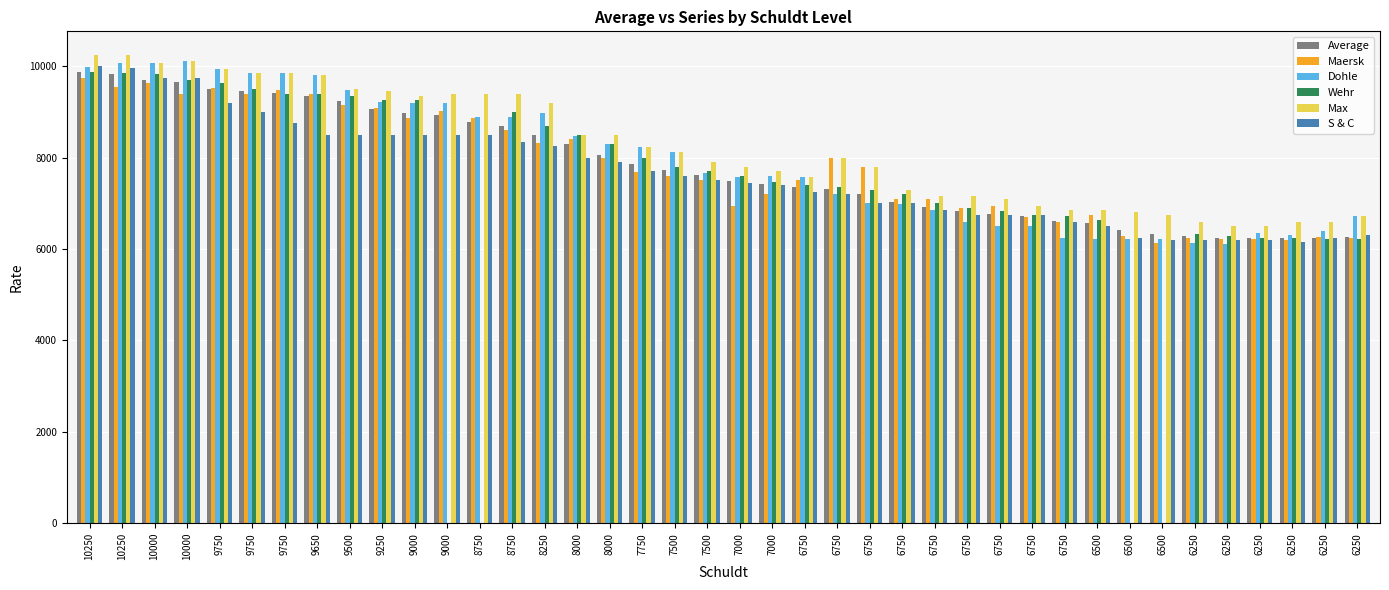

Reading left to right, transcribe all the data shown in this chart.

Average: 10250=9862	10250=9833	10000=9694	10000=9643	9750=9502	9750=9461	9750=9413	9650=9347	9500=9249	9250=9070	9000=8965	9000=8924	8750=8772	8750=8699	8250=8500	8000=8305	8000=8049	7750=7858	7500=7725	7500=7611	7000=7482	7000=7412	6750=7355	6750=7313	6750=7194	6750=7035	6750=6924	6750=6829	6750=6773	6750=6721	6750=6621	6500=6573	6500=6424	6500=6336	6250=6275	6250=6250	6250=6242	6250=6237	6250=6249	6250=6270
Maersk: 10250=9752	10250=9541	10000=9633	10000=9389	9750=9512	9750=9400	9750=9483	9650=9400	9500=9150	9250=9080	9000=8857	9000=9012	8750=8875	8750=8593	8250=8325	8000=8406	8000=8000	7750=7679	7500=7600	7500=7500	7000=6943	7000=7200	6750=7500	6750=8000	6750=7800	6750=7100	6750=7100	6750=6900	6750=6950	6750=6700	6750=6585	6500=6737	6500=6275	6500=6125	6250=6250	6250=6216	6250=6225	6250=6200	6250=6270	6250=6250
Dohle: 10250=9990	10250=10075	10000=10063	10000=10110	9750=9936	9750=9858	9750=9858	9650=9808	9500=9488	9250=9213	9000=9188	9000=9200	8750=8890	8750=8890	8250=8975	8000=8470	8000=8288	7750=8238	7500=8125	7500=7667	7000=7583	7000=7600	6750=7575	6750=7200	6750=7008	6750=6975	6750=6858	6750=6588	6750=6513	6750=6513	6750=6250	6500=6210	6500=6220	6500=6210	6250=6130	6250=6120	6250=6350	6250=6310	6250=6383	6250=6720
Wehr: 10250=9875	10250=9850	10000=9825	10000=9700	9750=9625	9750=9500	9750=9400	9650=9400	9500=9350	9250=9250	9000=9250	9000=0	8750=0	8750=9000	8250=8700	8000=8500	8000=8300	7750=8000	7500=7800	7500=7700	7000=7600	7000=7475	6750=7400	6750=7350	6750=7300	6750=7200	6750=7000	6750=6900	6750=6825	6750=6750	6750=6725	6500=6625	6500=0	6500=0	6250=6325	6250=6275	6250=6250	6250=6250	6250=6225	6250=6225
Max: 10250=10250	10250=10250	10000=10063	10000=10110	9750=9936	9750=9858	9750=9858	9650=9808	9500=9500	9250=9450	9000=9350	9000=9400	8750=9400	8750=9400	8250=9200	8000=8500	8000=8500	7750=8238	7500=8125	7500=7900	7000=7800	7000=7700	6750=7575	6750=8000	6750=7800	6750=7300	6750=7150	6750=7150	6750=7100	6750=6950	6750=6850	6500=6850	6500=6800	6500=6750	6250=6600	6250=6500	6250=6500	6250=6600	6250=6600	6250=6720
S & C: 10250=10000	10250=9950	10000=9750	10000=9750	9750=9200	9750=9000	9750=8750	9650=8500	9500=8500	9250=8500	9000=8500	9000=8500	8750=8500	8750=8350	8250=8250	8000=8000	8000=7900	7750=7700	7500=7600	7500=7500	7000=7450	7000=7400	6750=7250	6750=7200	6750=7000	6750=7000	6750=6850	6750=6750	6750=6750	6750=6750	6750=6600	6500=6500	6500=6250	6500=6200	6250=6200	6250=6200	6250=6200	6250=6150	6250=6250	6250=6300